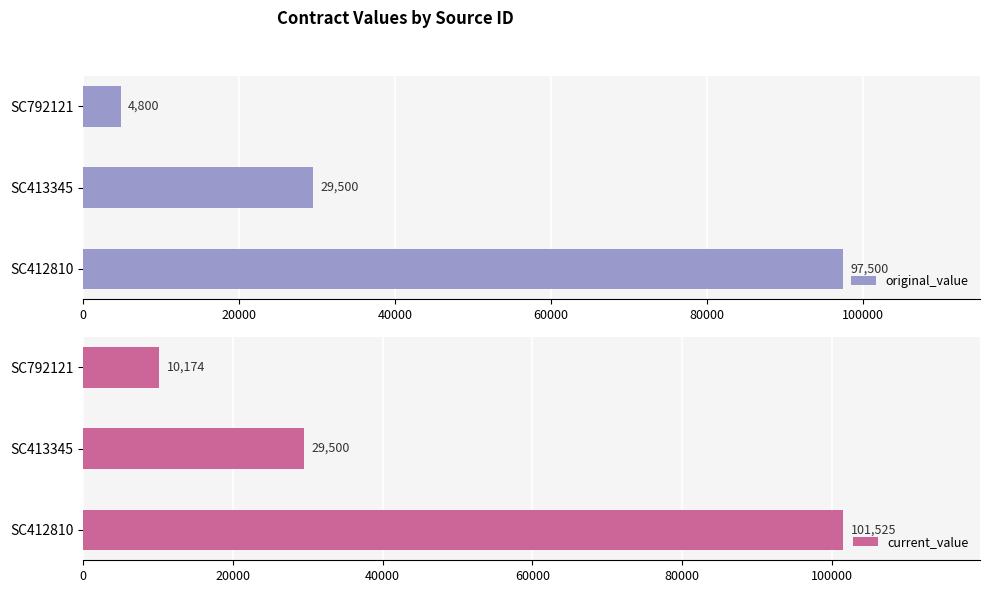

True or false: original_value has a value of 53333 at SC412810.

False